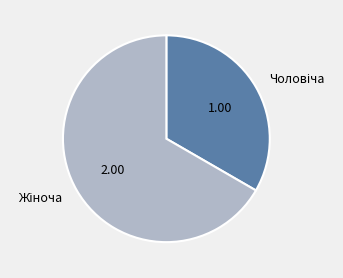

Is there any slice that represents more than half of the pie?

Yes